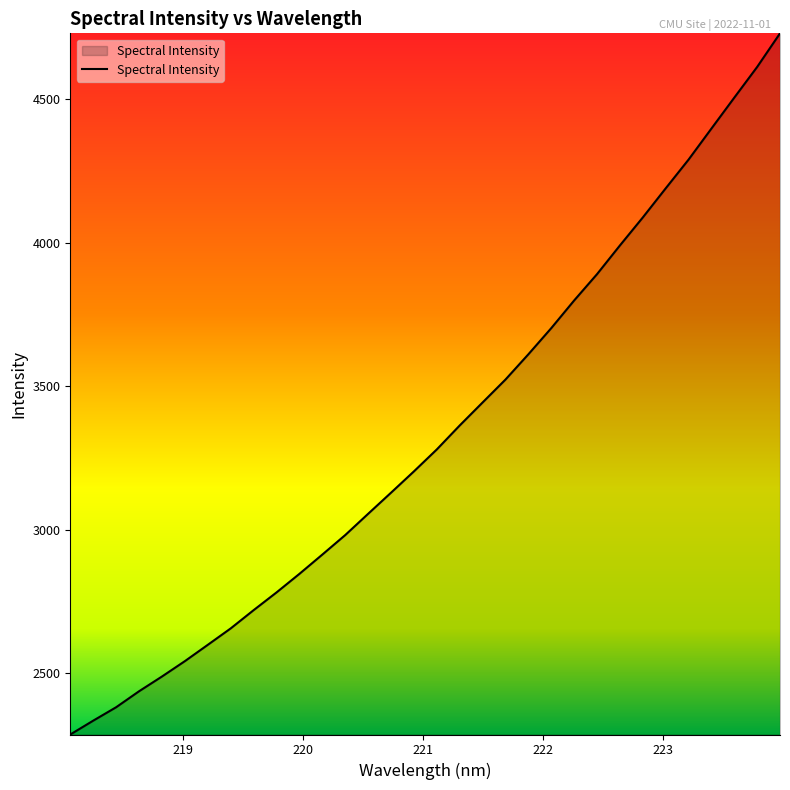

What is the difference between the maximum and minimum values?

2442.4